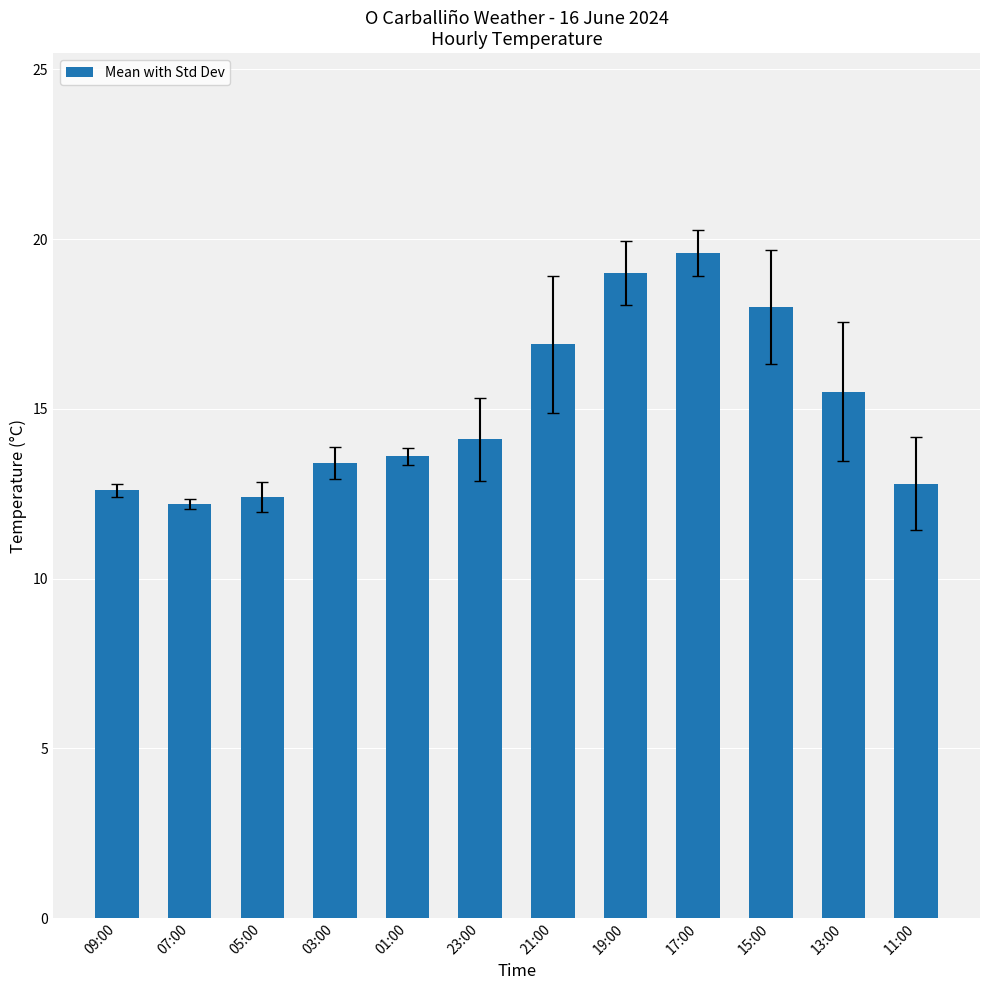

The value at 01:00 is 5.6. True or false?

False